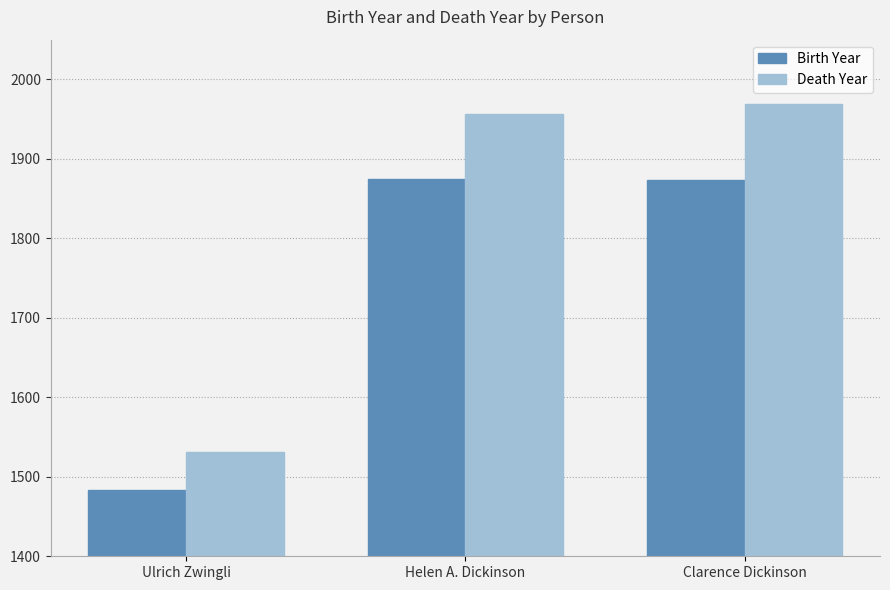

What is the value of the Birth Year bar at the 1st from the left?

1484